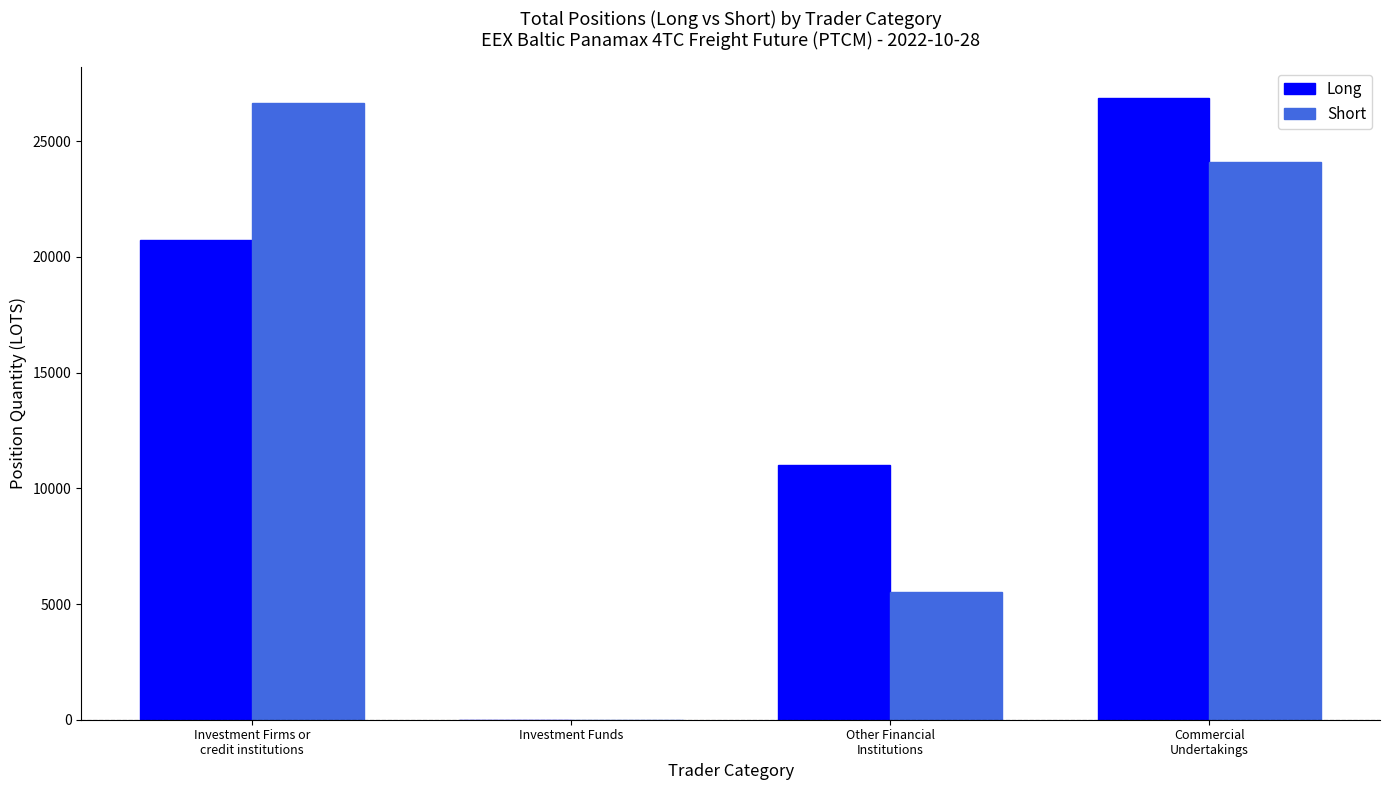

Does the chart contain stacked bars?

No